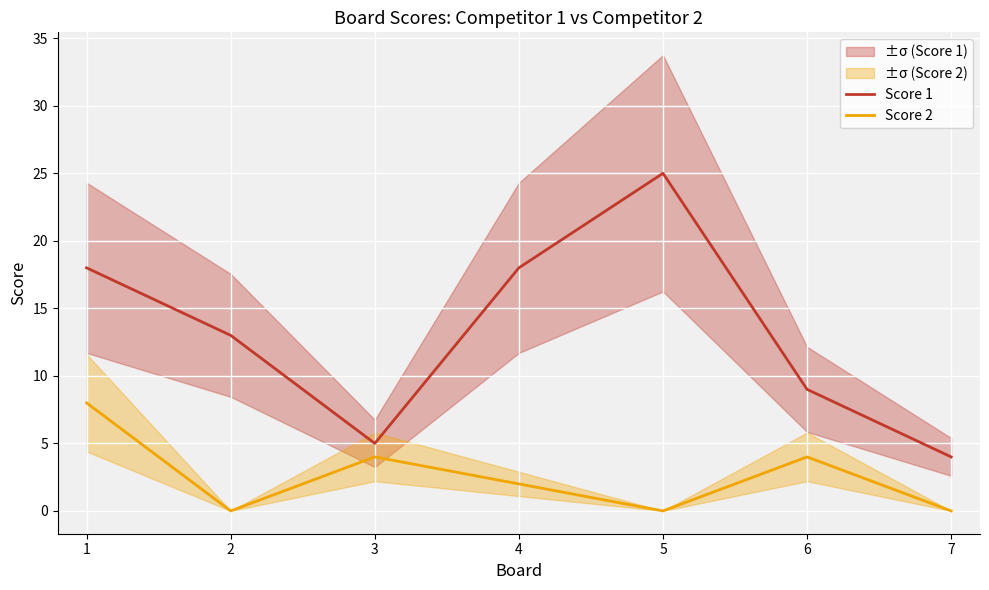

Is it true that Score 1 equals 7 at 3?

False